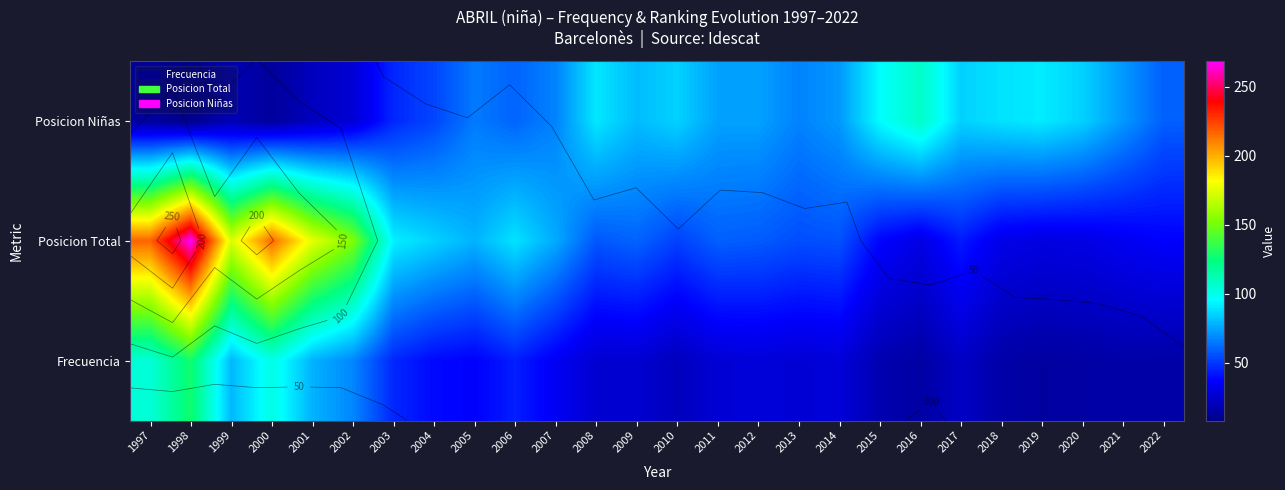

At which category does the chart reach its minimum across all series?

1998